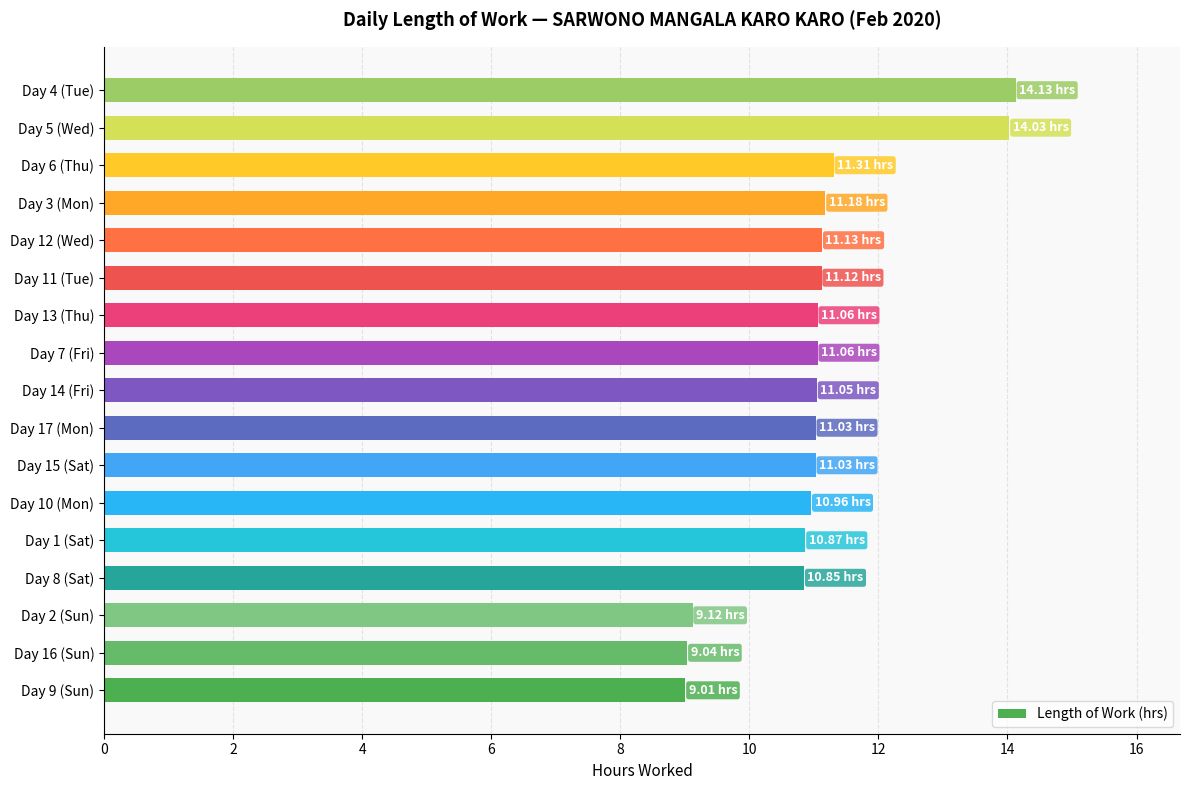

Between Day 10 (Mon) and Day 9 (Sun), which is larger?

Day 10 (Mon)